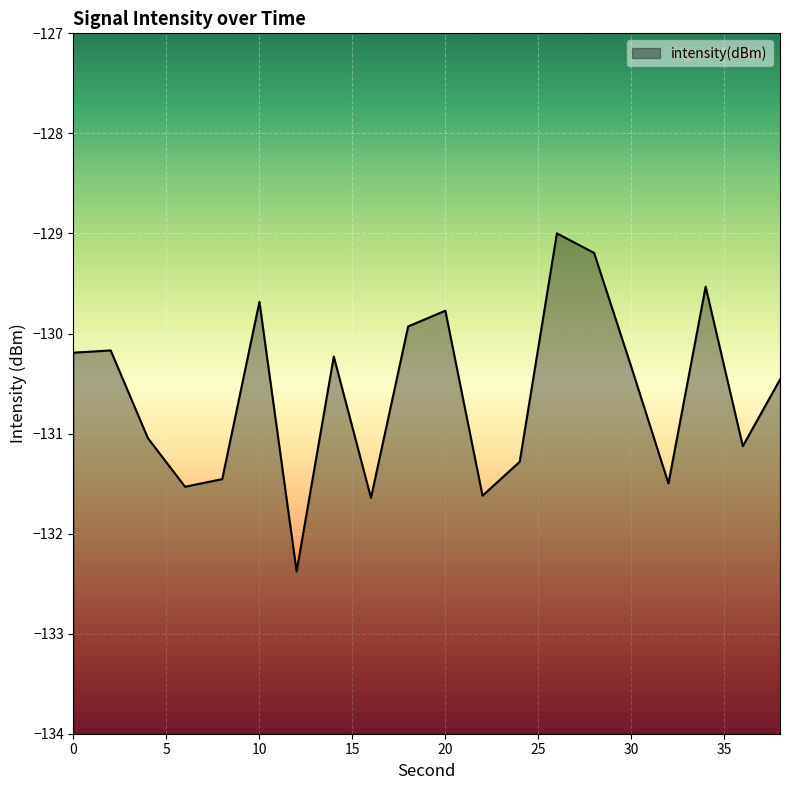

True or false: the data shows -86.7 at 2.

False